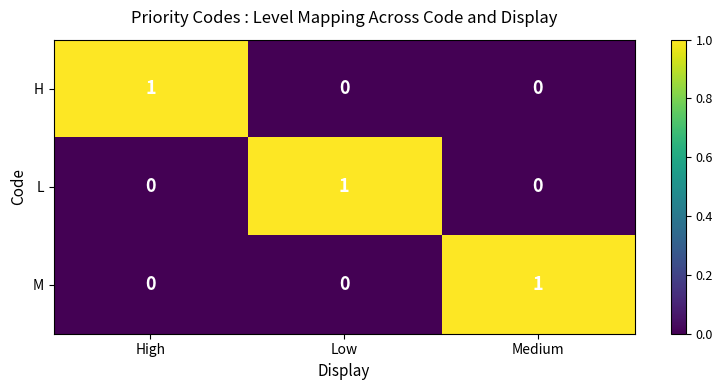

At how many categories does at least one series exceed 0?

3